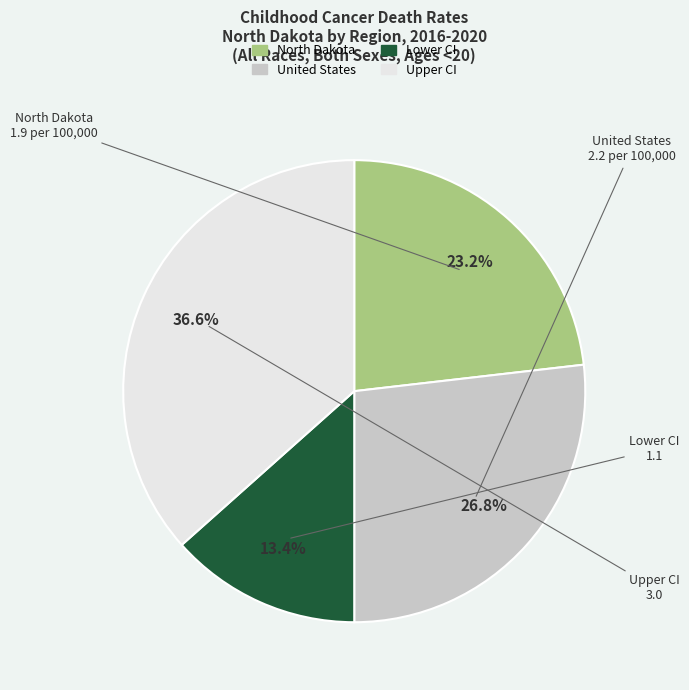

Count the number of slices in the pie.

4